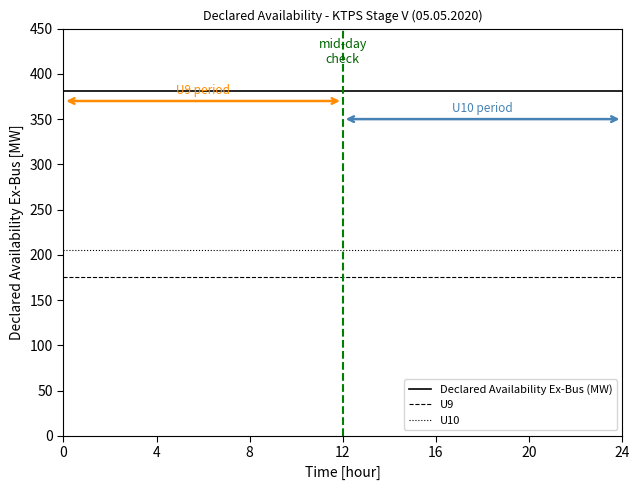

What is the maximum value for U10?

205